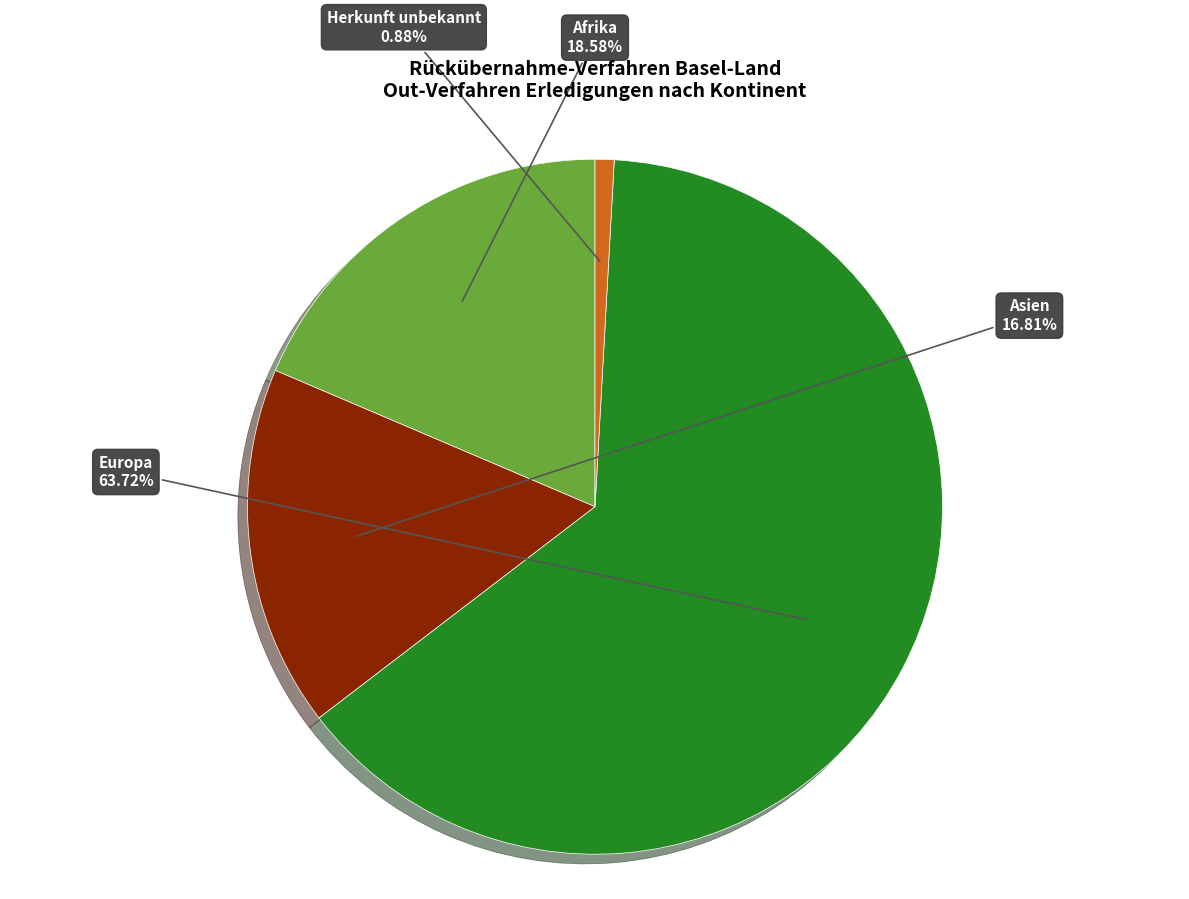

Is there a majority slice in this chart?

Yes